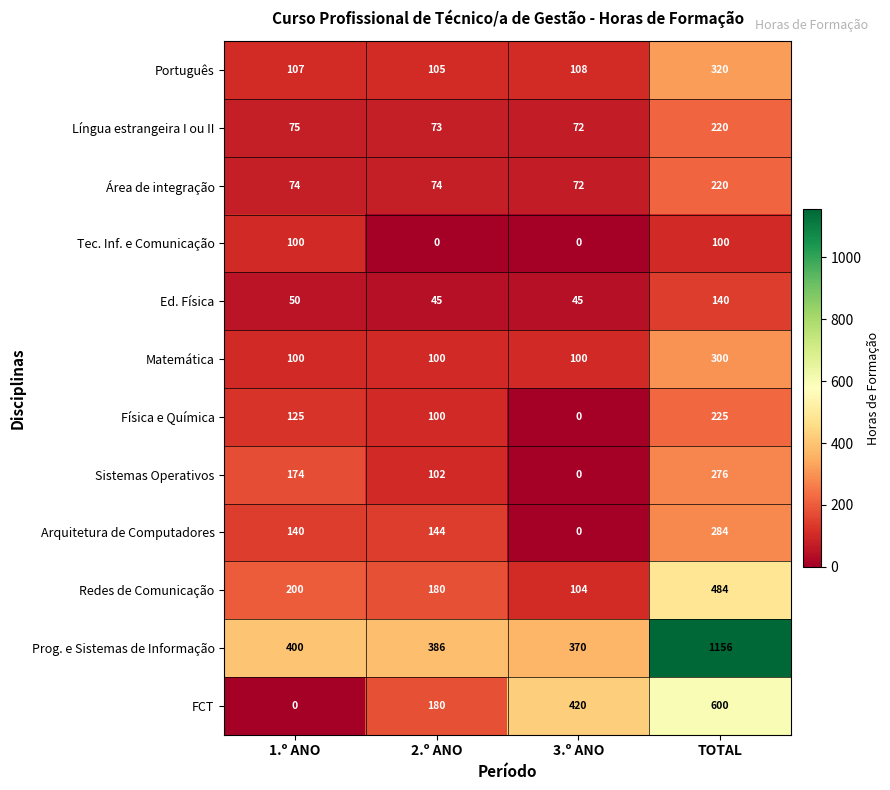

What is the maximum value shown in the chart?

1156